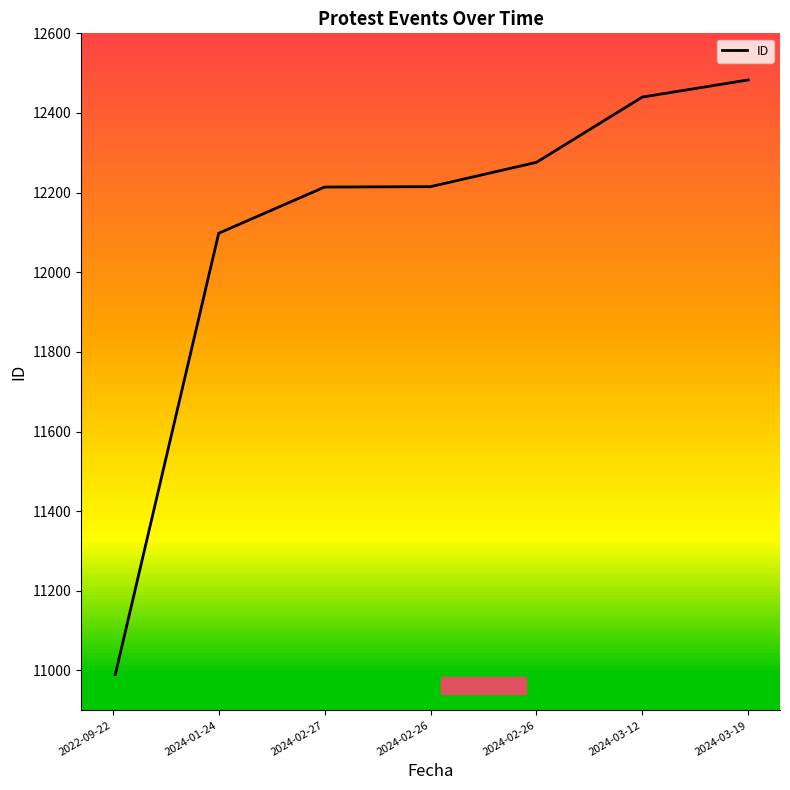

List the labels in order of value, largest first.

2024-03-19, 2024-03-12, 2024-02-26, 2024-02-26, 2024-02-27, 2024-01-24, 2022-09-22